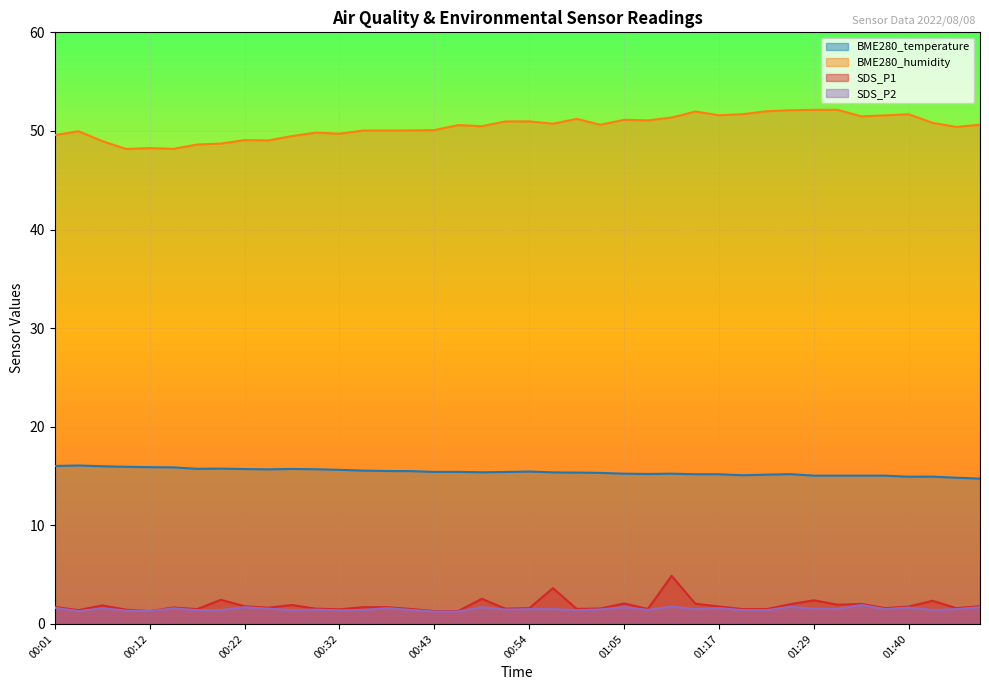

Where is SDS_P2 nearest to the value 1?

00:43